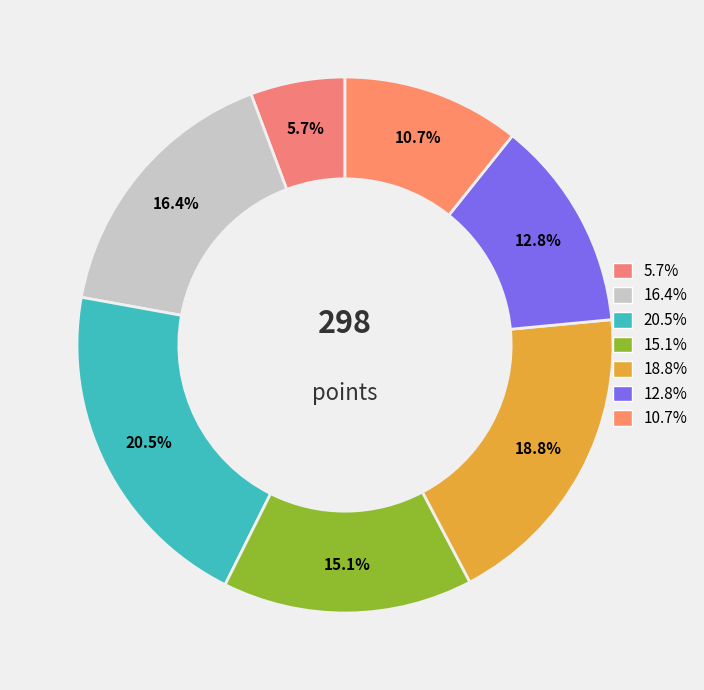

How many slices are in this pie chart?

7